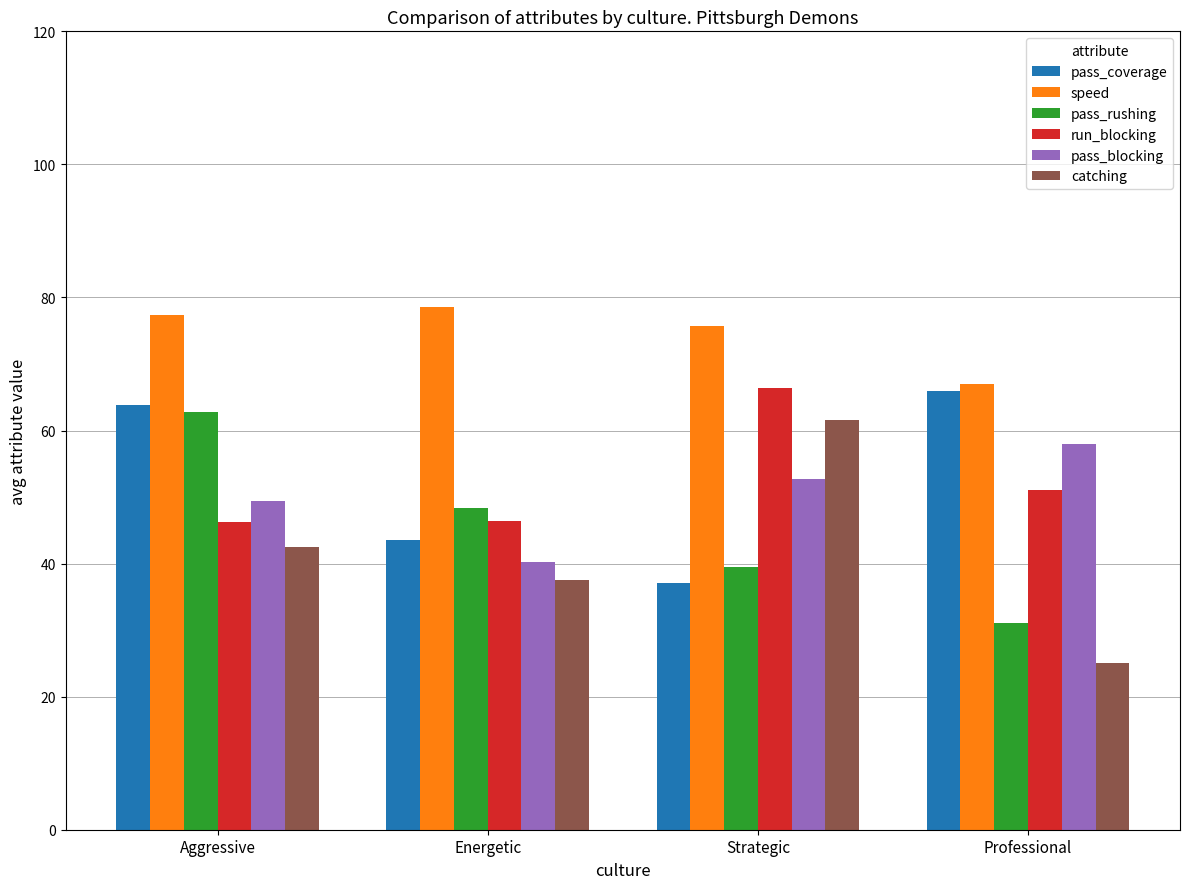

How many bars are there in total?

24